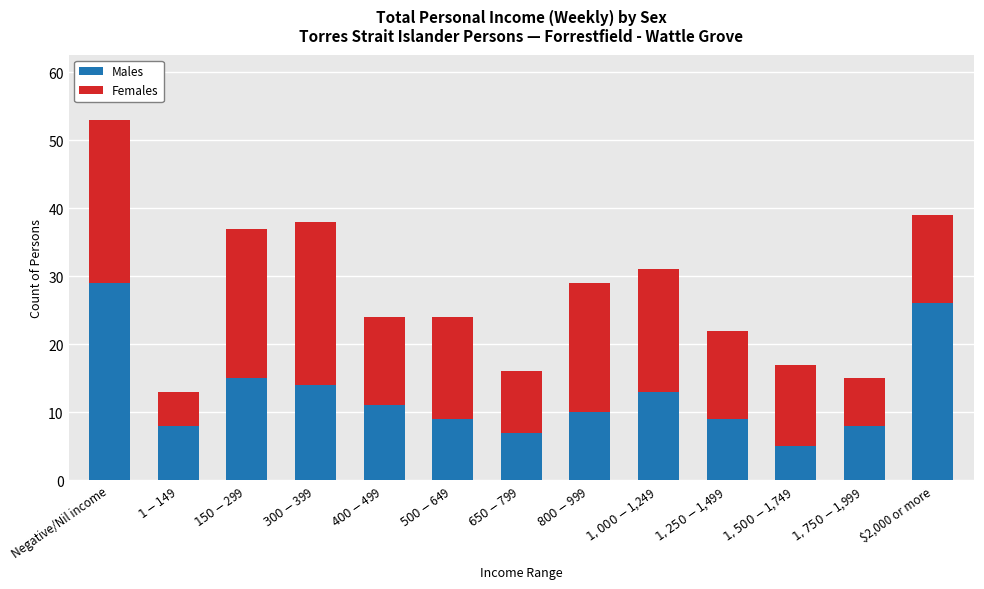

What is the lowest value of the Males series?

5